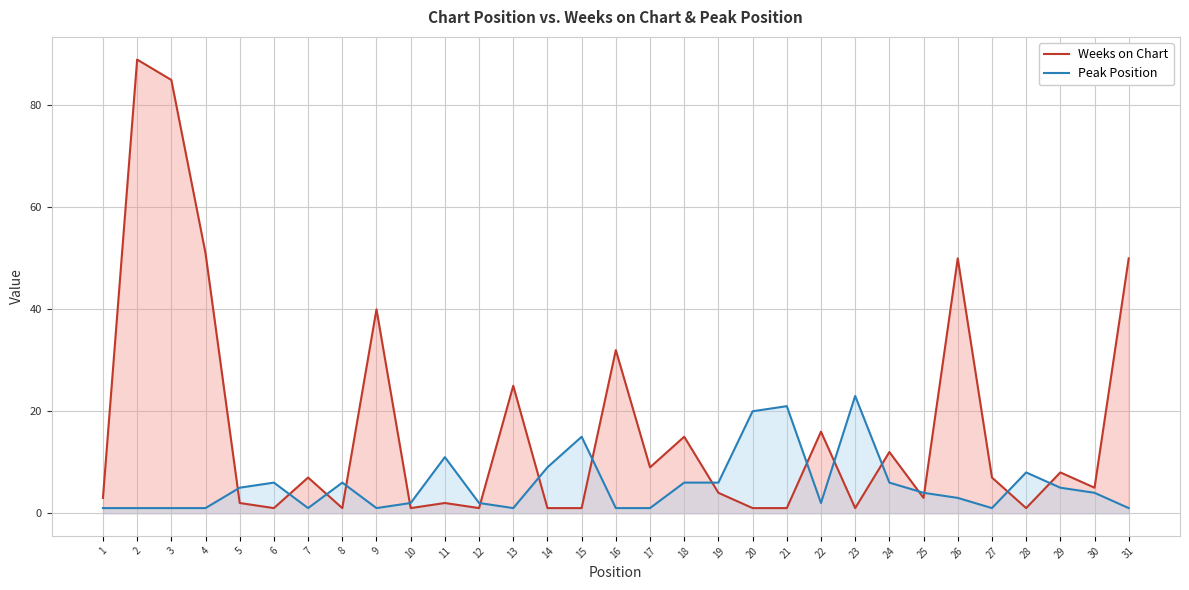

What is the value of the Weeks on Chart point at the 4th from the left?

51